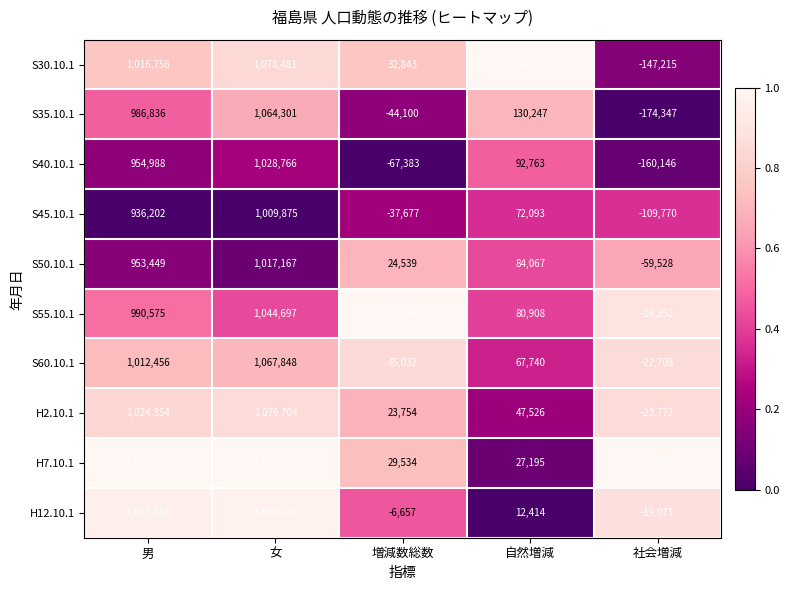

Rank the categories by S45.10.1 value from lowest to highest.

社会増減, 増減数総数, 自然増減, 男, 女